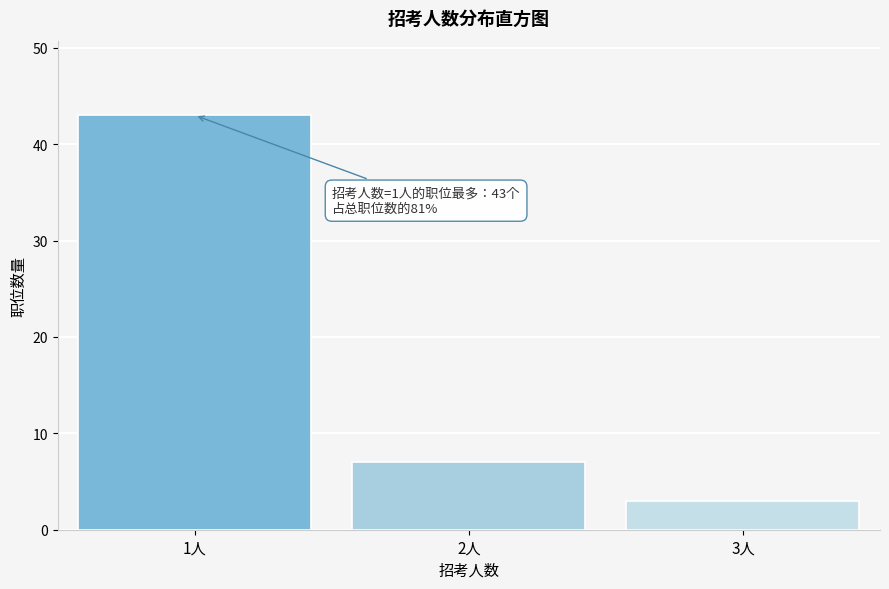

Reading left to right, transcribe all the data shown in this chart.

43	7	3